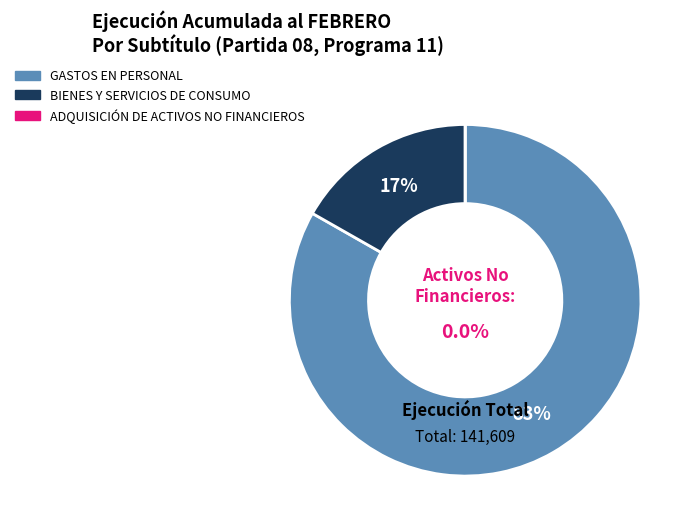

To the nearest percent, what is the combined percentage of ADQUISICIÓN DE ACTIVOS NO FINANCIEROS and GASTOS EN PERSONAL?

83%